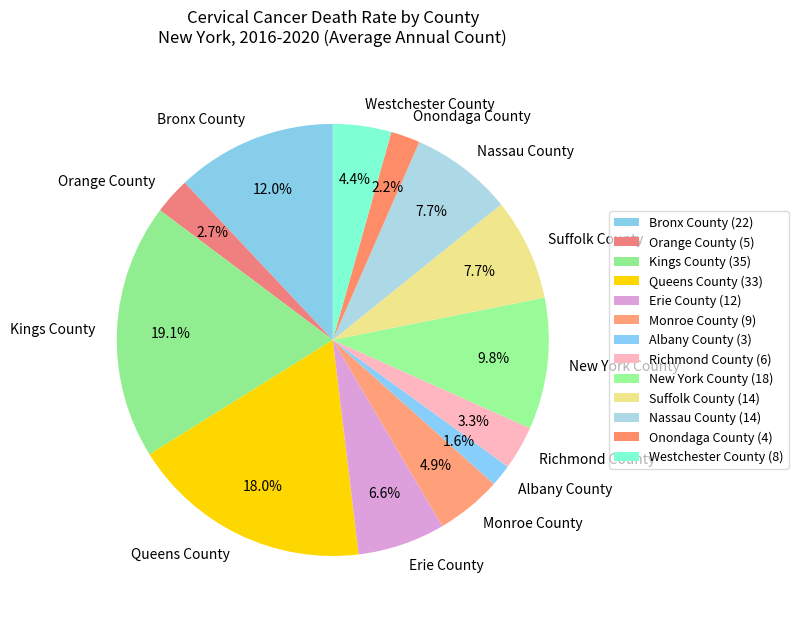

Is it true that Bronx County is 12% of the pie?

True